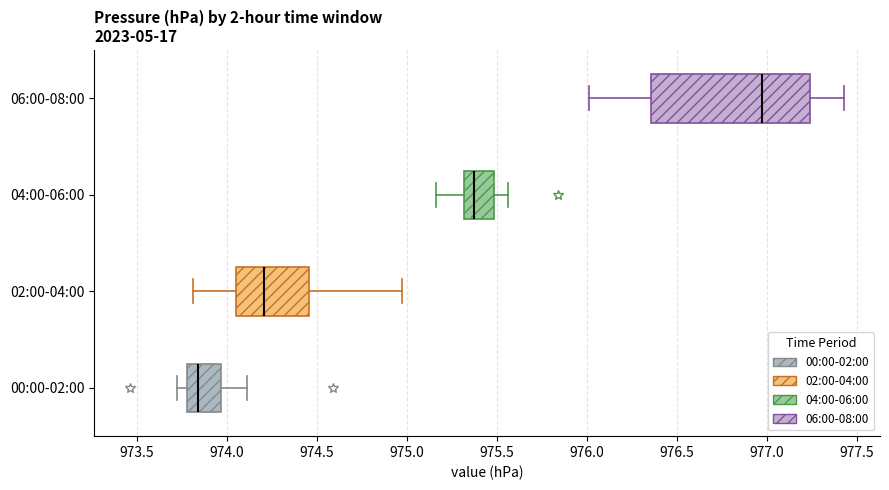

Reading bottom to top, read every box against the x-axis: the position of its median line, the range the box covers, and the ends of its whiskers. The values are not printed on the chart, so give them approximately, as read against the axis.

00:00-02:00: median 973.85, box 973.80 to 973.95, whiskers 973.70 to 974.10
02:00-04:00: median 974.20, box 974.05 to 974.45, whiskers 973.80 to 974.95
04:00-06:00: median 975.35, box 975.30 to 975.50, whiskers 975.15 to 975.55
06:00-08:00: median 976.95, box 976.35 to 977.25, whiskers 976.00 to 977.45